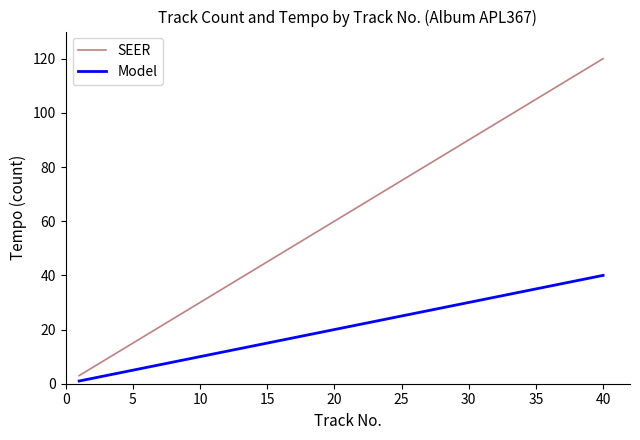

Which series has the widest spread of values?

SEER